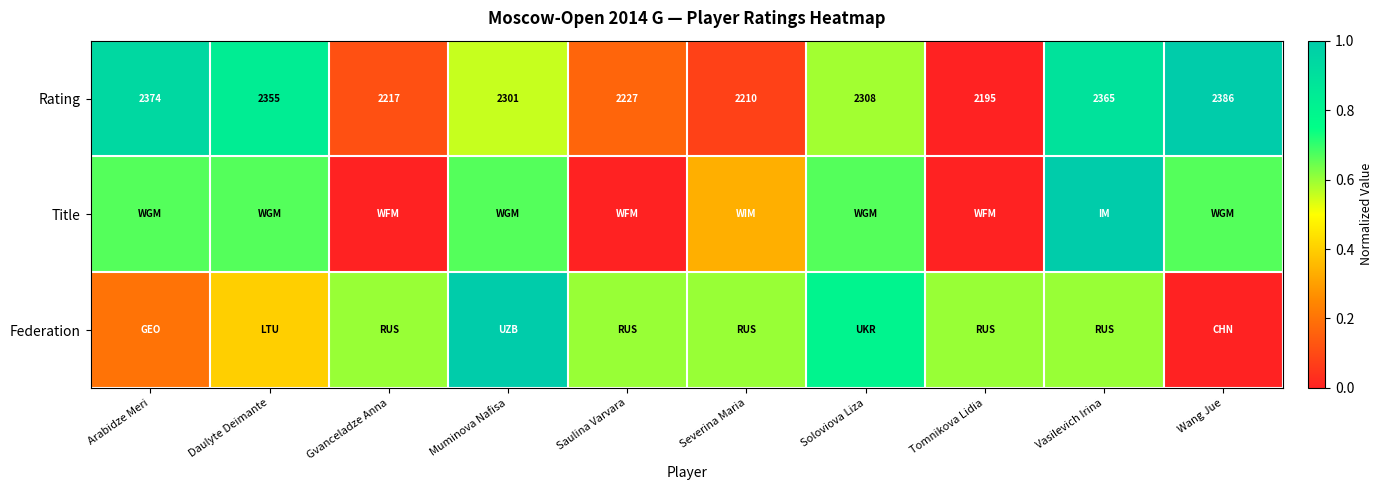

Where is Rating nearest to the value 2290?

Muminova Nafisa